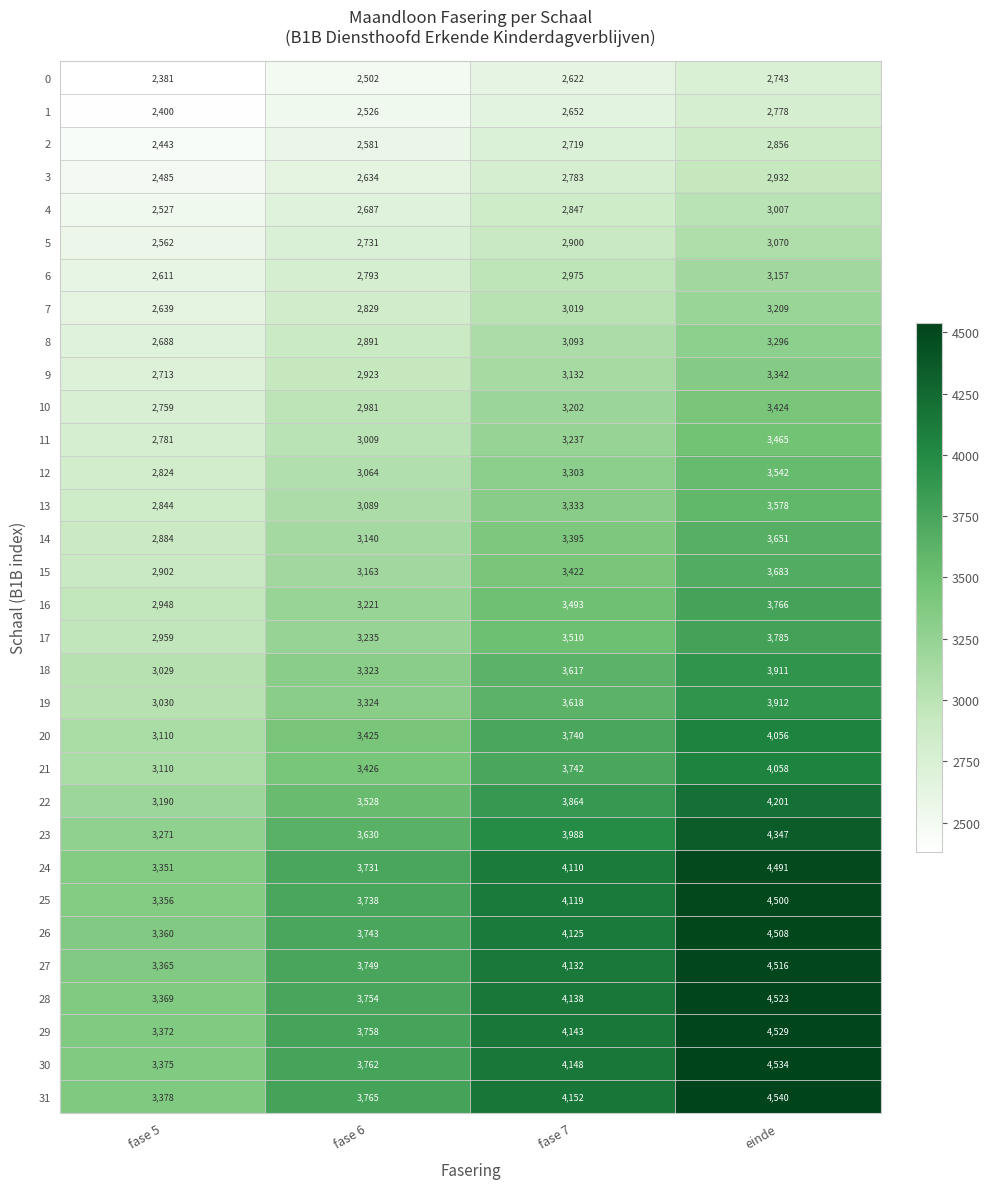

List the labels in order of 9 value, largest first.

einde, fase 7, fase 6, fase 5